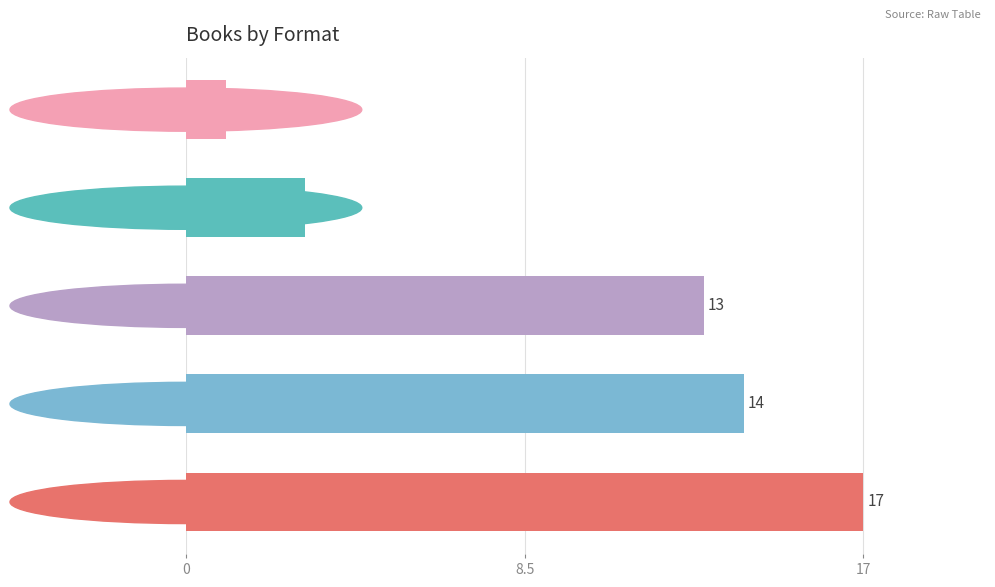

Count the number of data series in this chart.

1